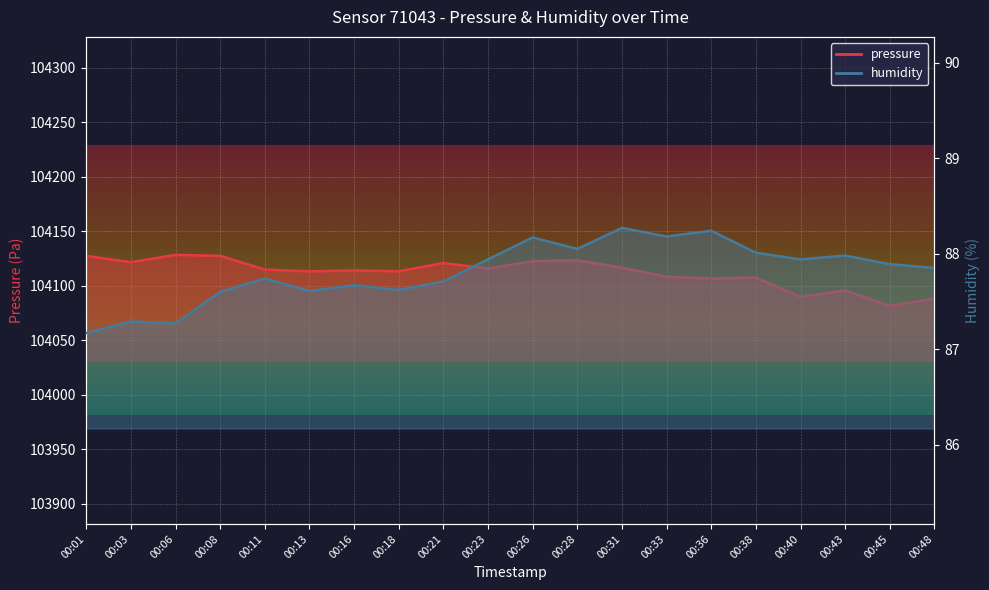

The value of humidity at 00:03 is 87.3. True or false?

True